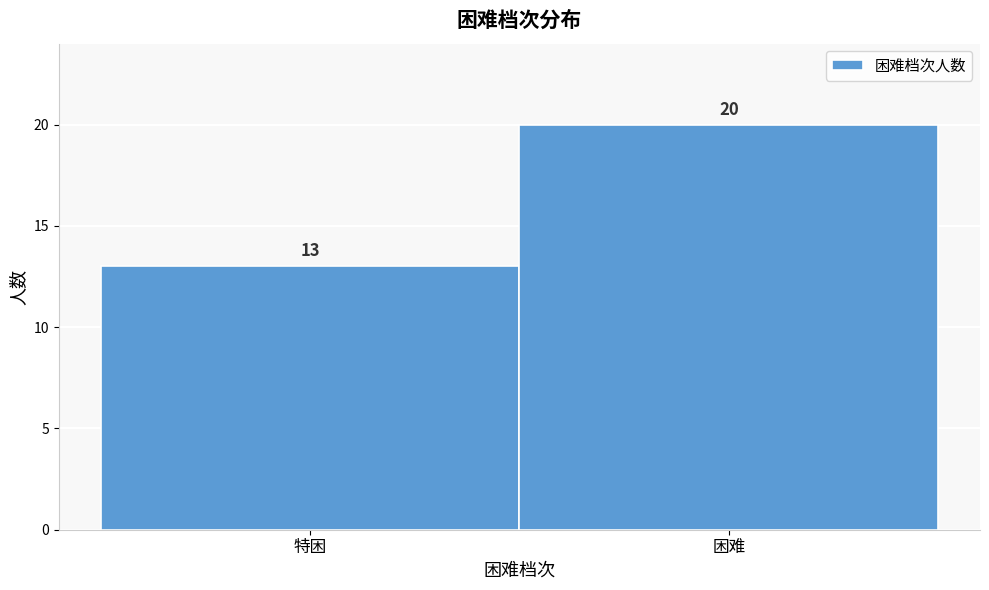

Reading left to right, extract all data points from this chart.

特困=13	困难=20